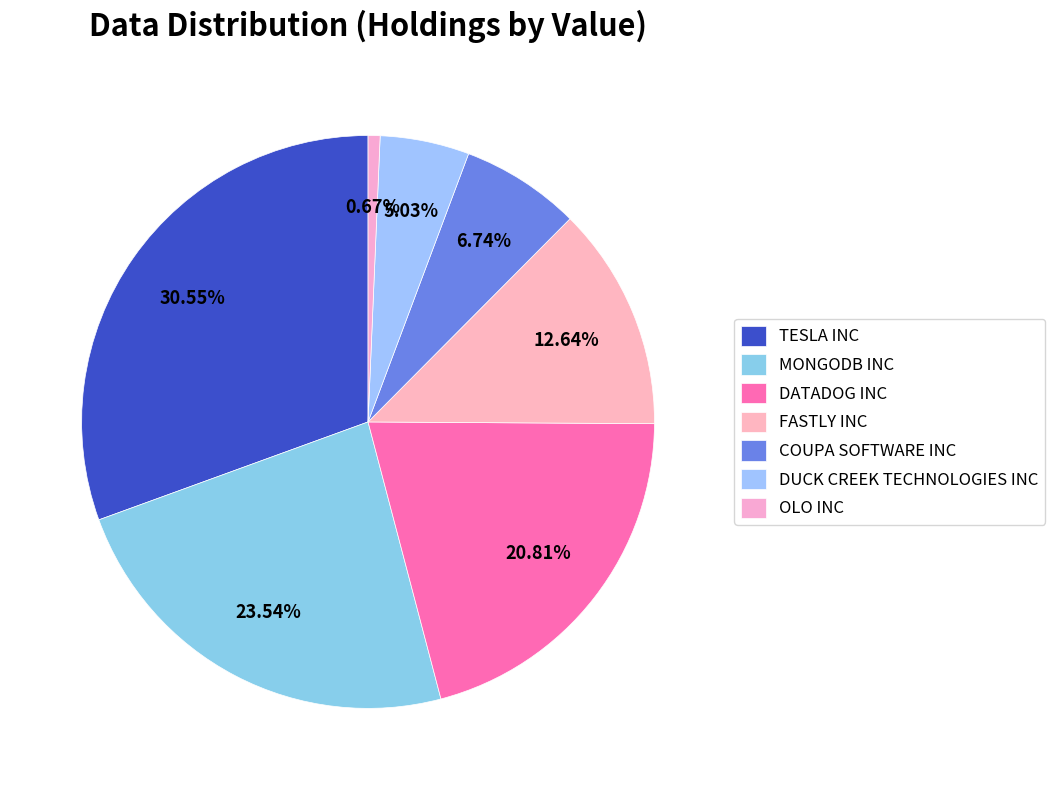

Combined, do MONGODB INC and FASTLY INC account for over 50%?

No